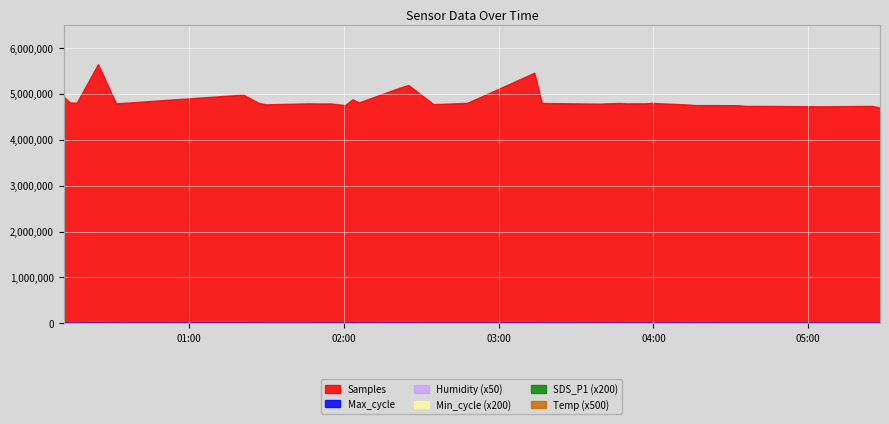

How many values in the Temp series exceed 8?

22